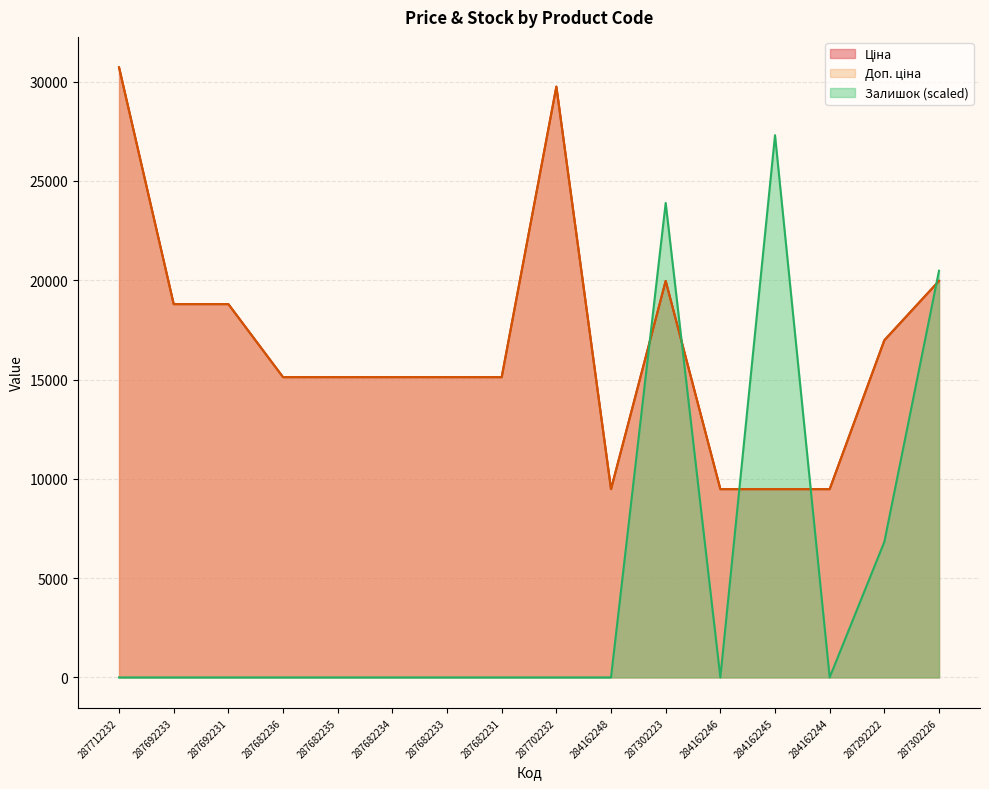

What is the difference between the maximum and minimum values in the Залишок series?

27304.1